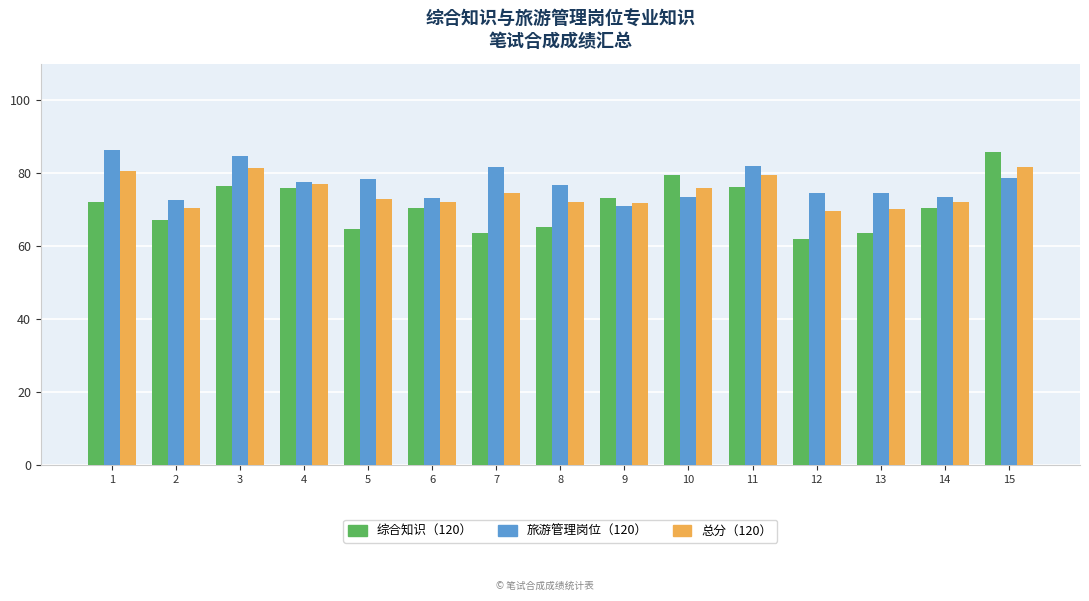

Is it true that 综合知识（120） equals 65.3 at 8?

True